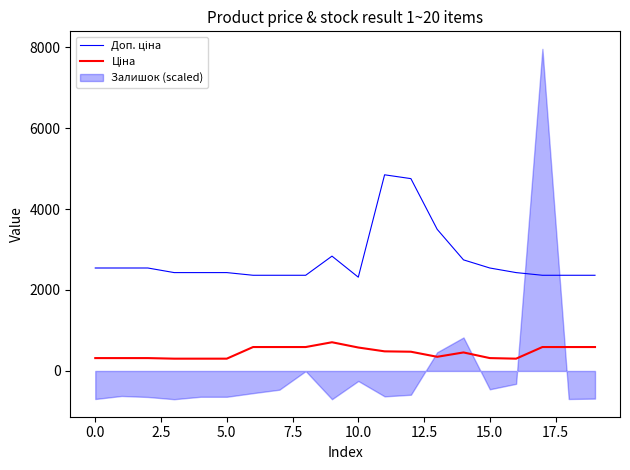

At which label is Ціна closest to 506?

11